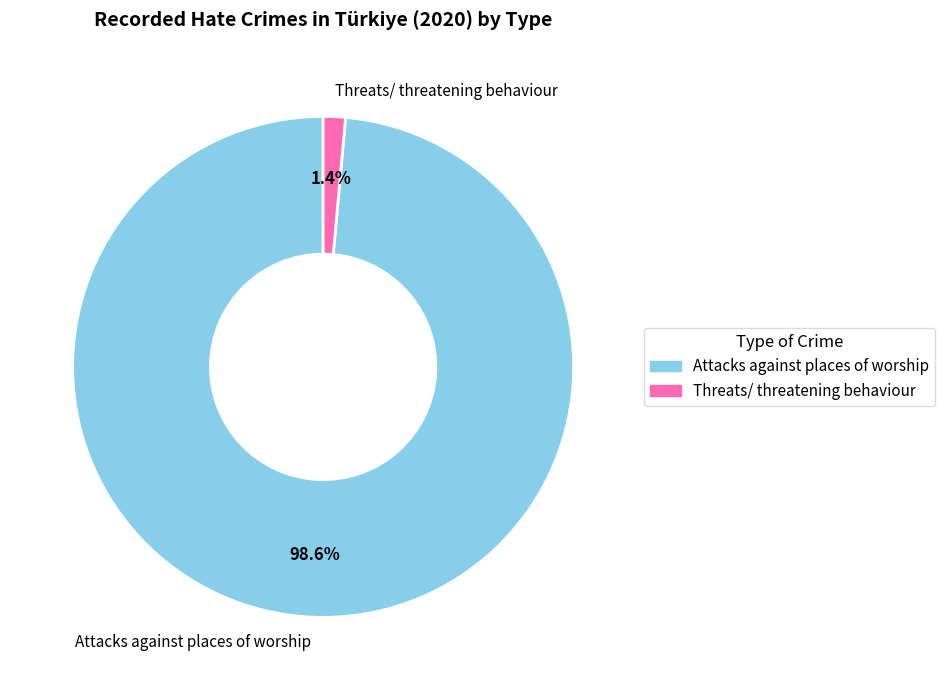

True or false: Threats/ threatening behaviour accounts for 1% of the total.

True